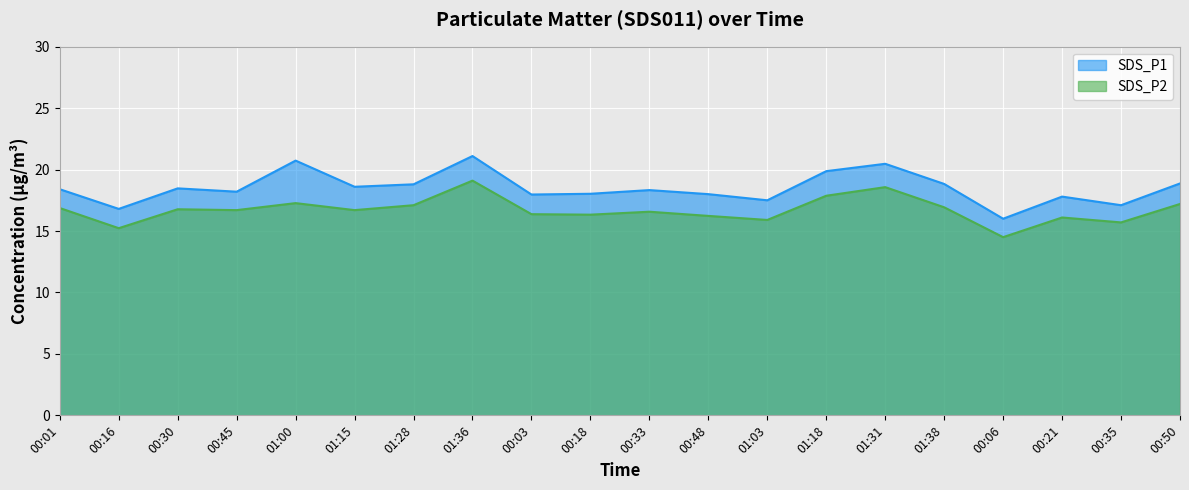

True or false: SDS_P1 has more than 1 points higher than both neighbors.

True